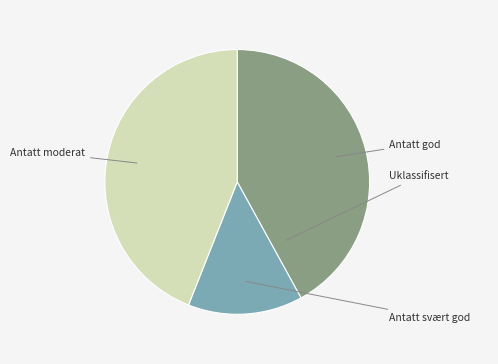

Is there any slice that represents more than half of the pie?

No